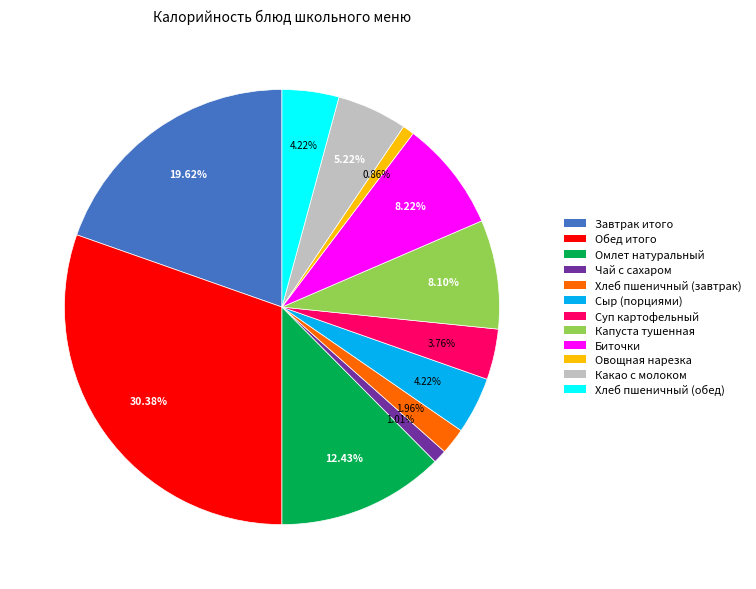

Between Сыр (порциями) and Биточки, which is larger?

Биточки